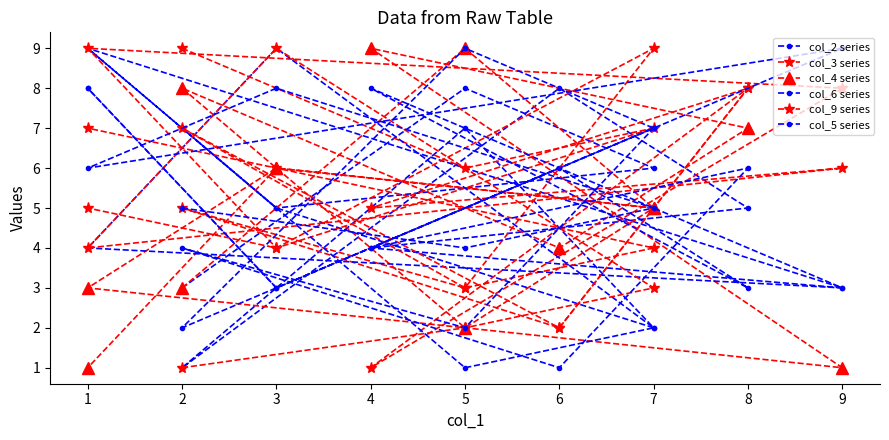

At which category does col_3 series reach its first local valley?

5